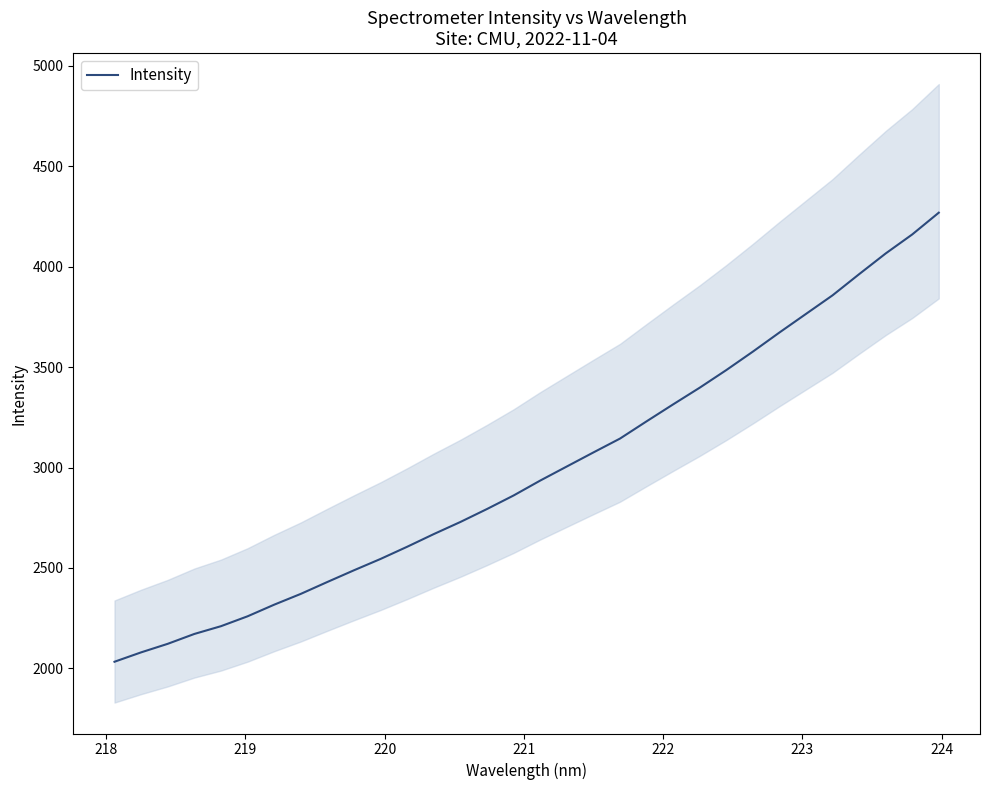

True or false: there are more than 2 points higher than both neighbors.

False